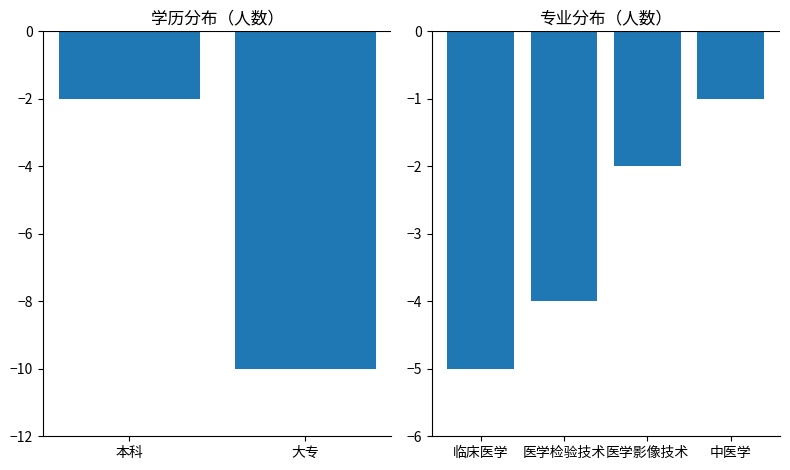

What is the difference between the values at 本科 and 大专?

8